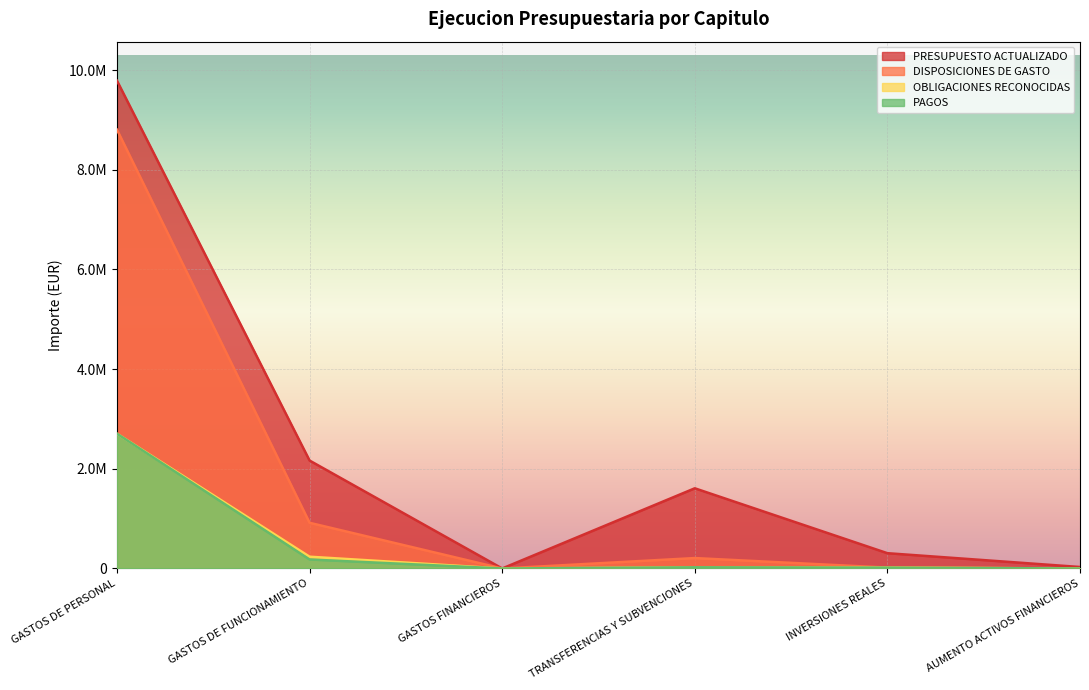

Count the number of categories in the chart.

6